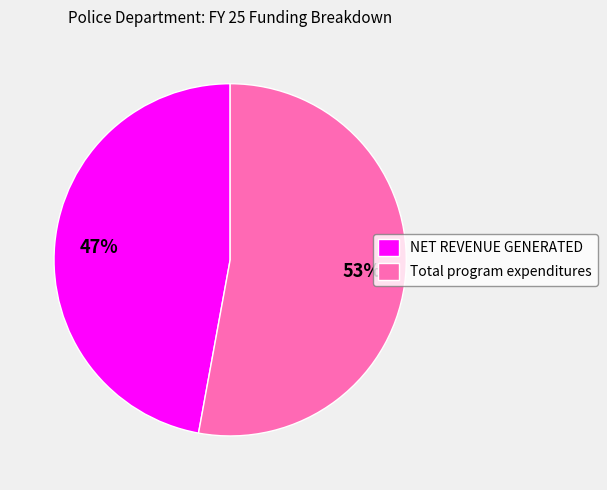

Which slice is the largest?

Total program expenditures